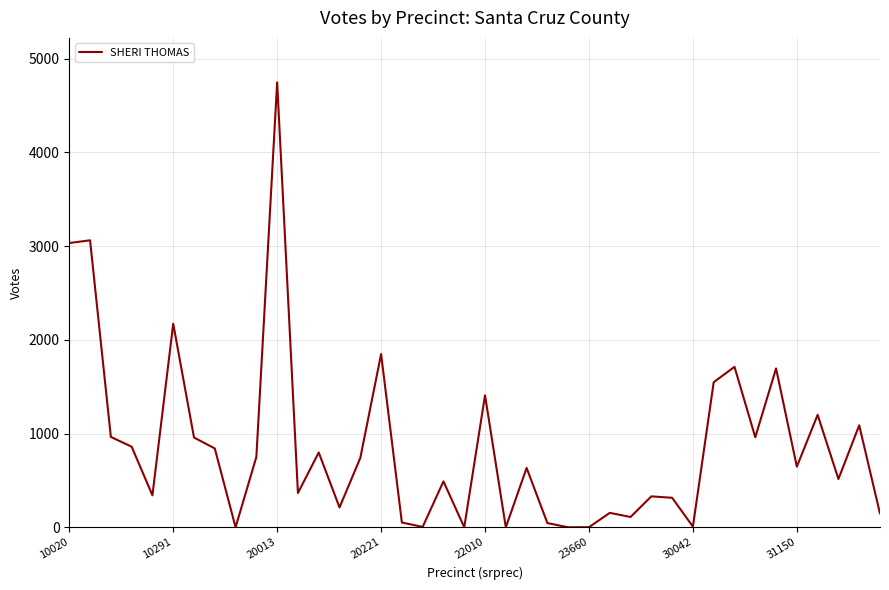

The chart shows a value of 3033 at 10020. True or false?

True